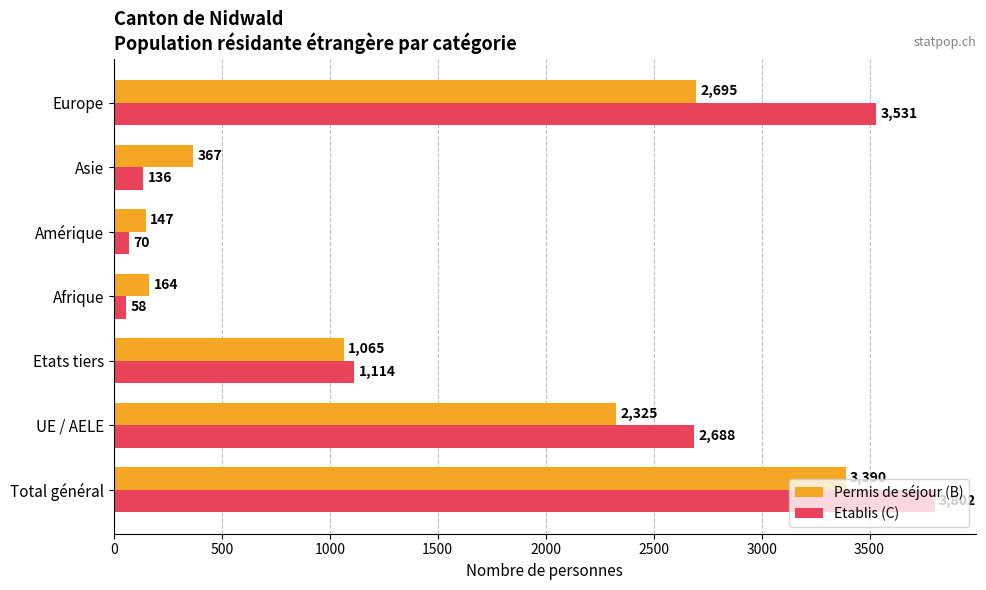

Which series changed the most between Etats tiers and Europe?

Etablis (C)